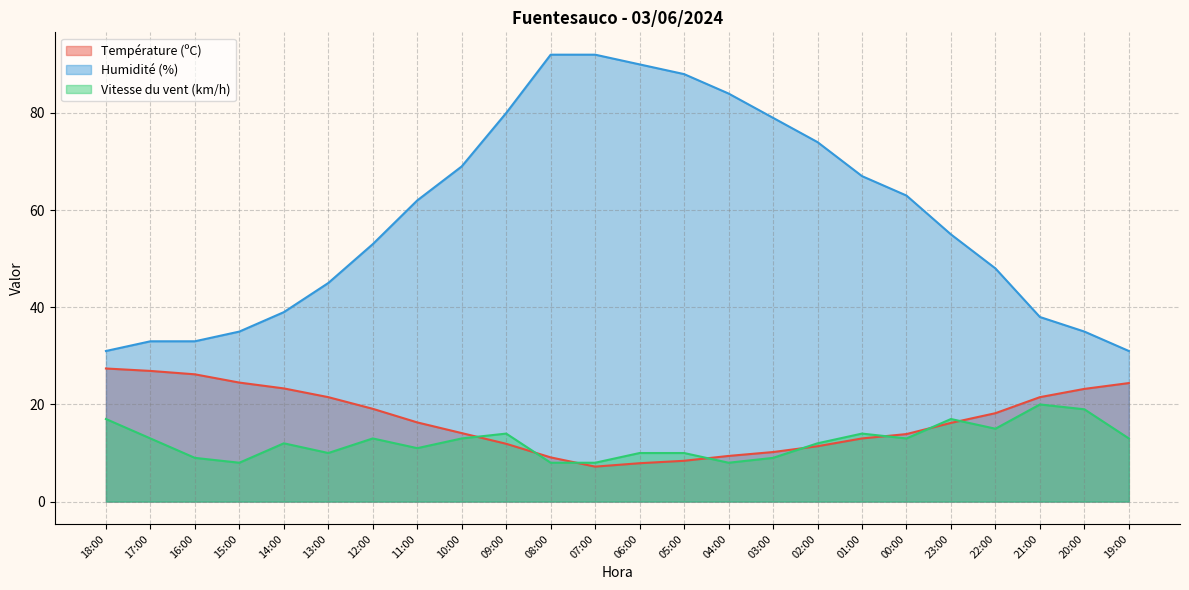

How many values in the Température (ºC) series are below 16?

11